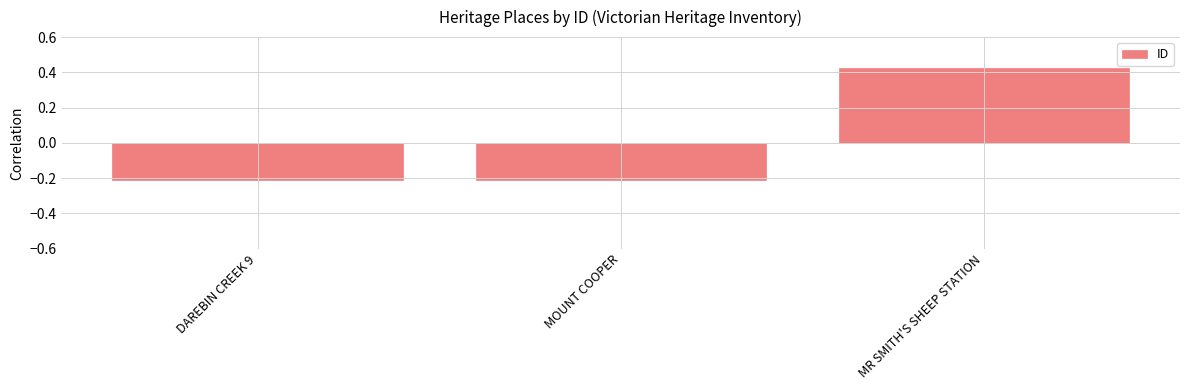

The value at DAREBIN CREEK 9 is -0.4. True or false?

False